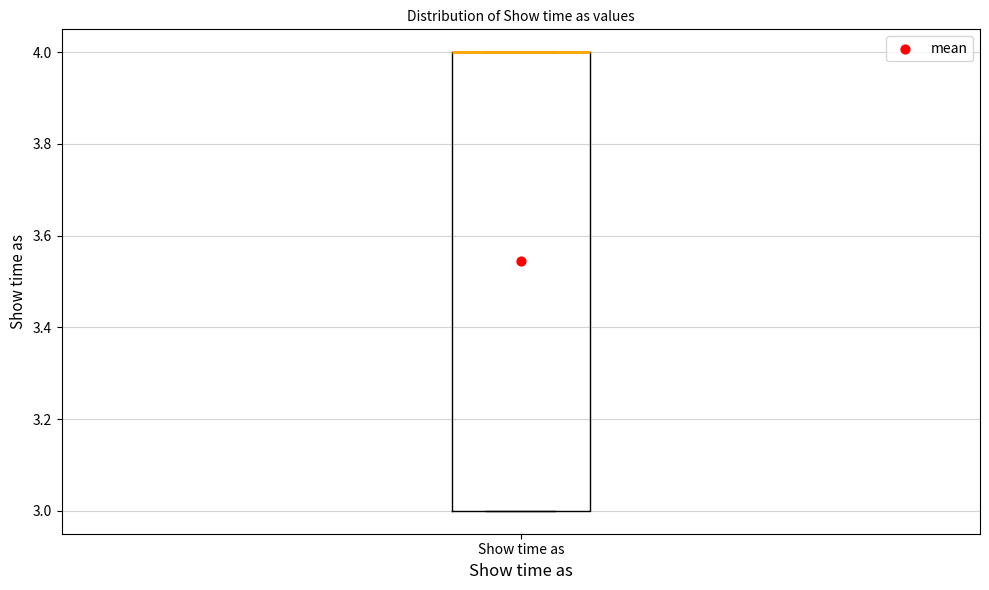

Transcribe this box plot: give where the median line is, the range the box spans, and where the two whiskers end, as read against the y-axis. The values are not printed on the chart, so give them approximately, as read against the axis.

median 4 (drawn on the box's upper edge), box 3 to 4, whiskers 3 to 4